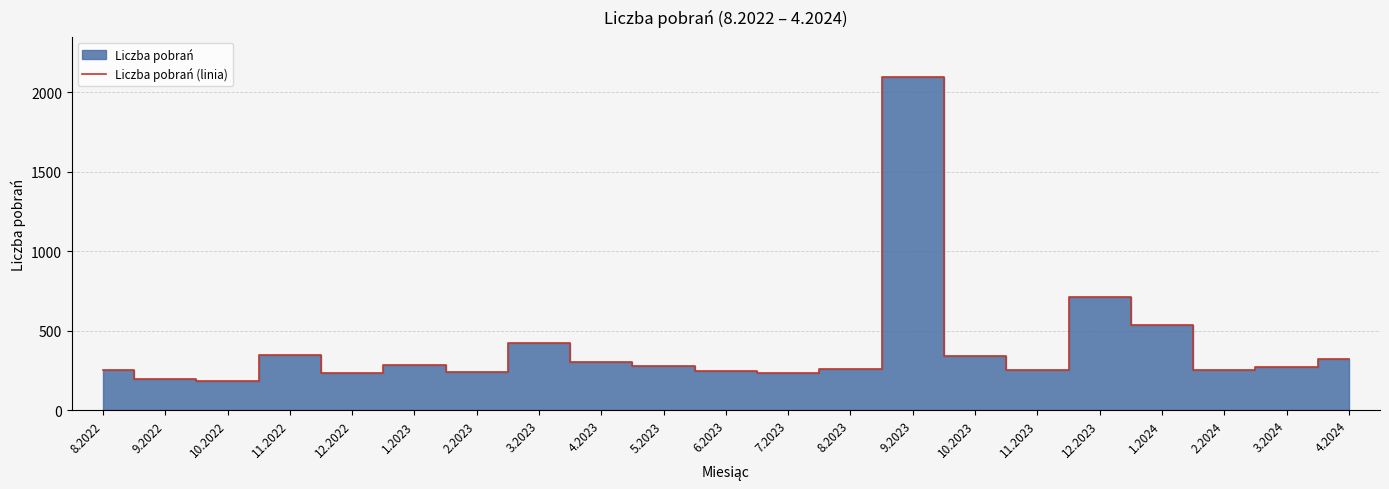

What is the greatest value displayed?

2097